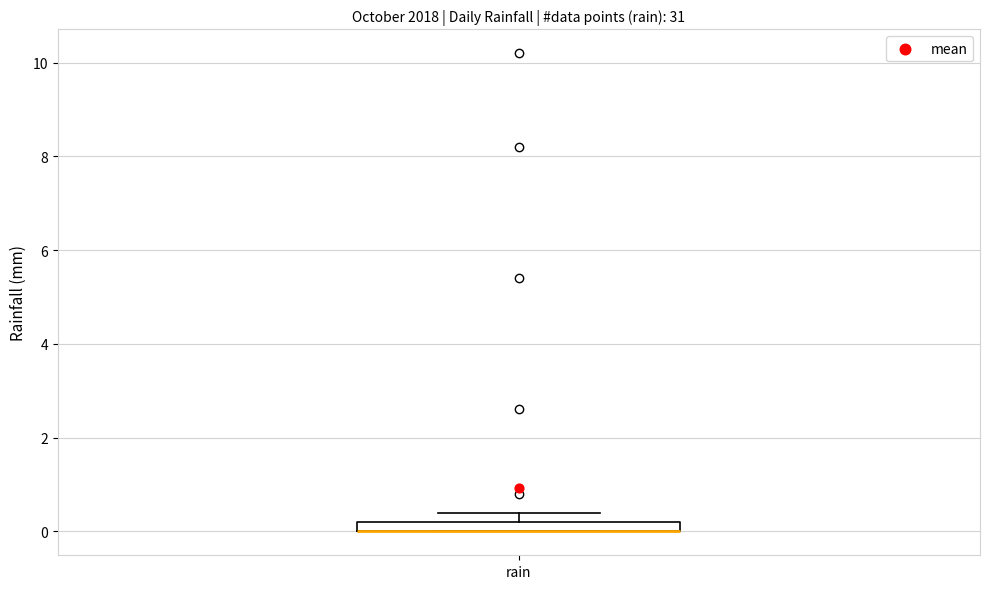

Where is the upper edge of the box for rain on the y-axis? The values are not printed on the chart, so give them approximately, as read against the axis.

0.2